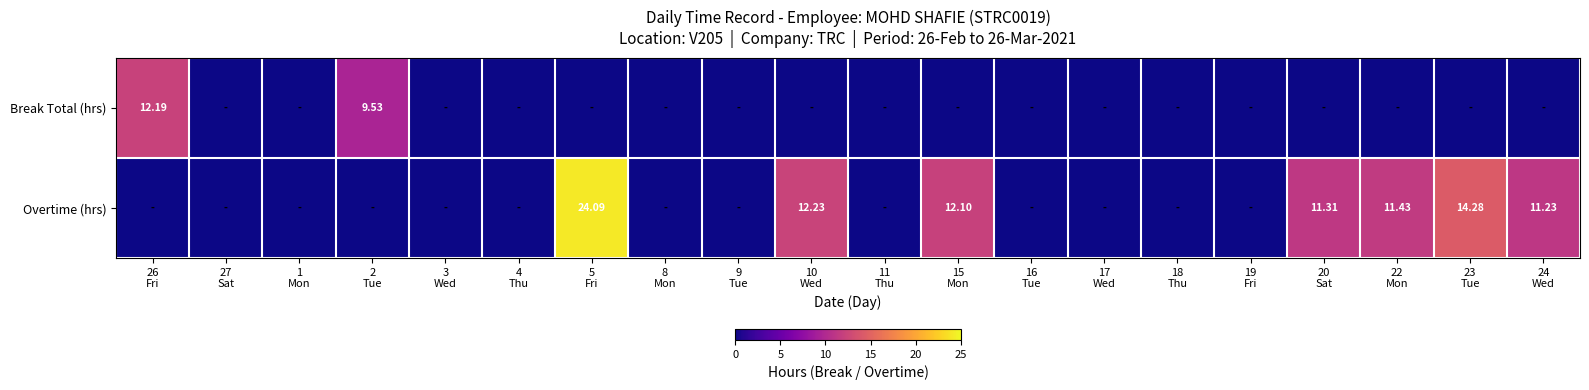

What is the difference between the second highest and minimum values in the Overtime (hrs) series?

14.3